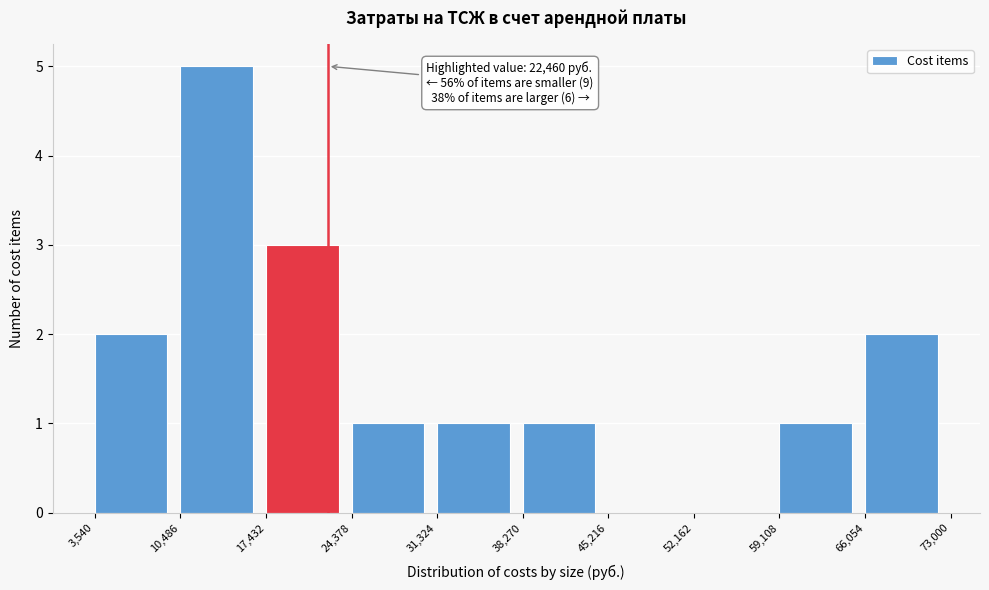

Over which range of the x-axis is the bar tallest?

10,486 to 17,432